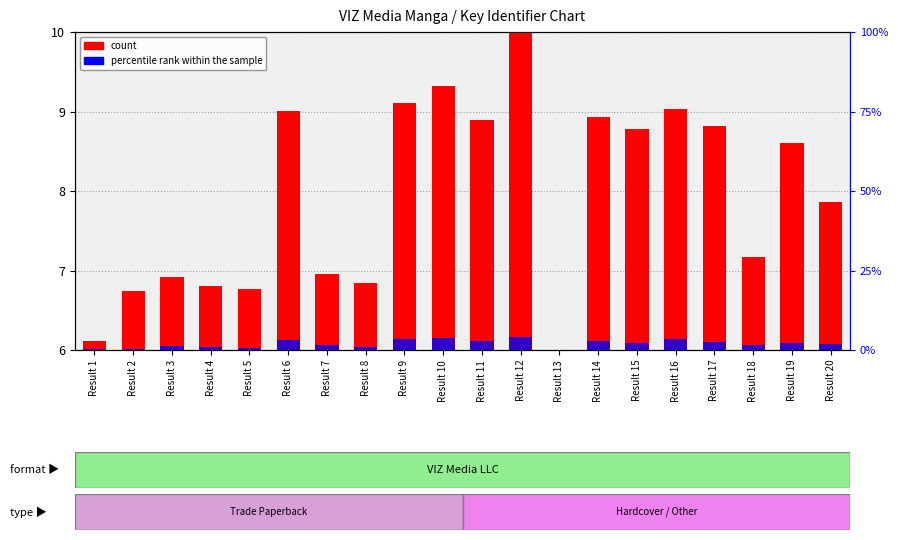

Reading right to left, extract all data points from this chart.

count: Result 20=7.9	Result 19=8.6	Result 18=7.2	Result 17=8.8	Result 16=9.0	Result 15=8.8	Result 14=8.9	Result 13=6.0	Result 12=10.0	Result 11=8.9	Result 10=9.3	Result 9=9.1	Result 8=6.8	Result 7=7.0	Result 6=9.0	Result 5=6.8	Result 4=6.8	Result 3=6.9	Result 2=6.7	Result 1=6.1
percentile rank within the sample: Result 20=1.9	Result 19=2.1	Result 18=1.7	Result 17=2.5	Result 16=3.4	Result 15=2.3	Result 14=2.9	Result 13=0.0	Result 12=4.0	Result 11=2.7	Result 10=3.8	Result 9=3.6	Result 8=1.1	Result 7=1.5	Result 6=3.2	Result 5=0.6	Result 4=0.8	Result 3=1.3	Result 2=0.4	Result 1=0.2